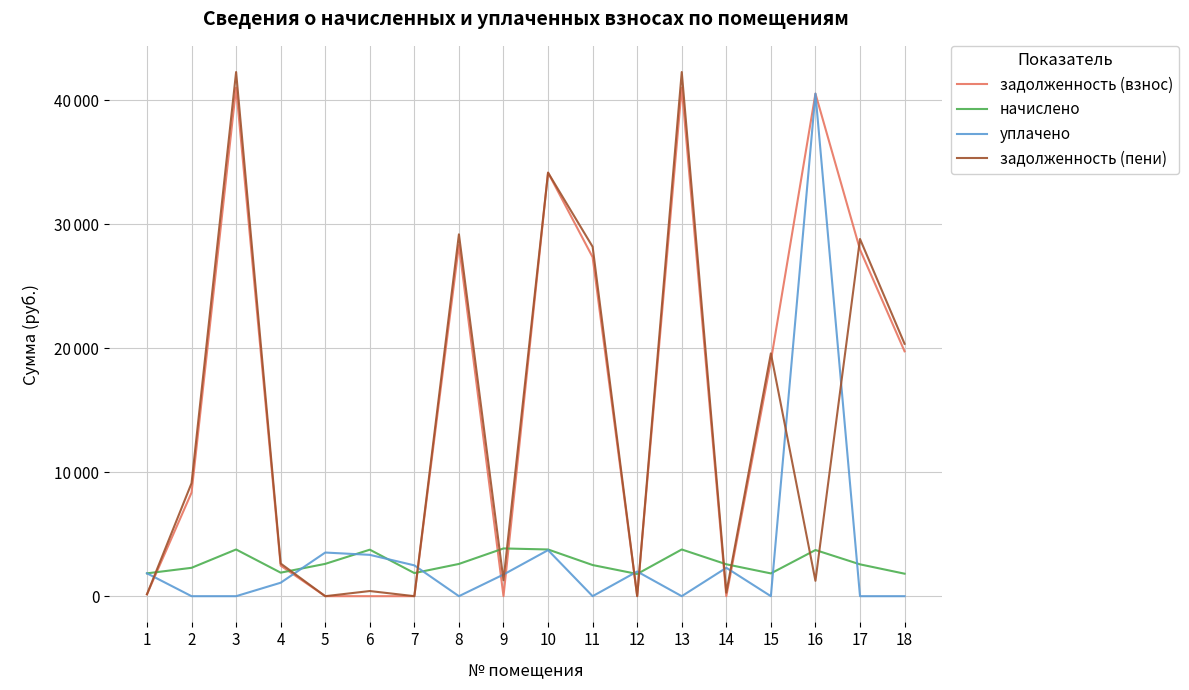

What is the highest value of the начислено series?

3850.2